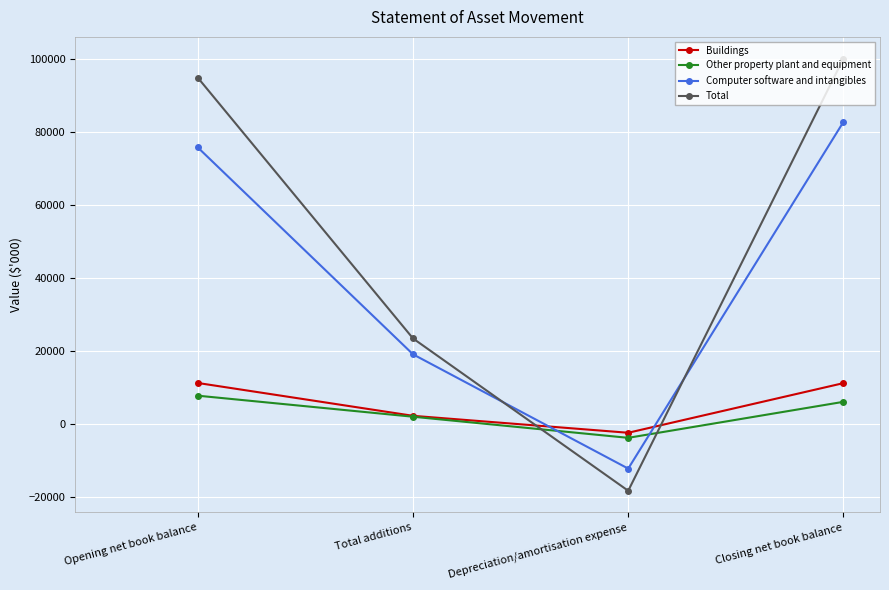

What is the label of the 2nd point from the right?

Depreciation/amortisation expense